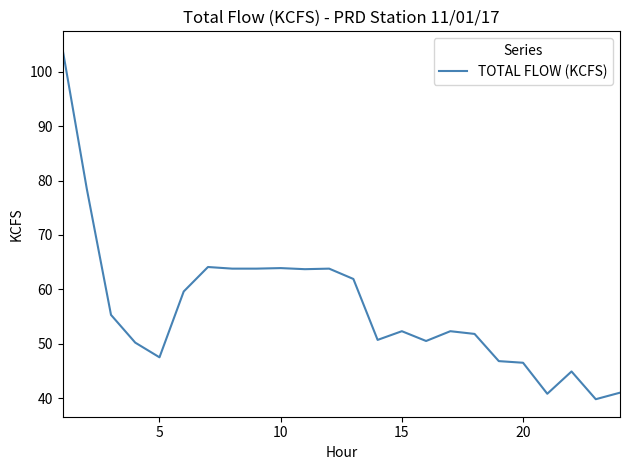

What is the difference between the maximum and minimum values?

64.4